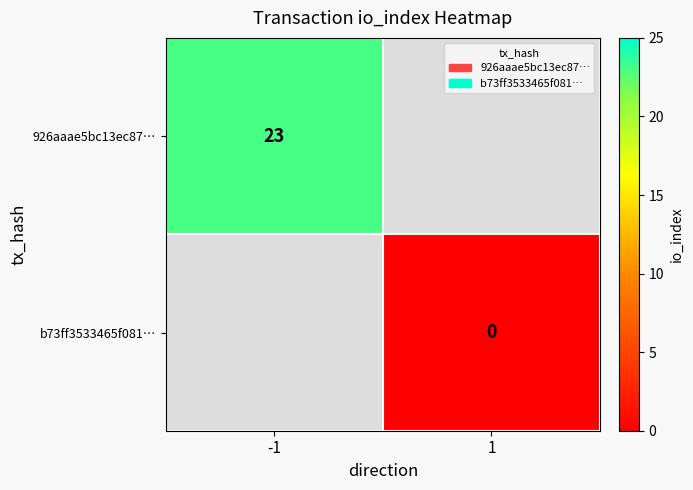

The value of 926aaae5bc13ec87… at -1 is 11. True or false?

False